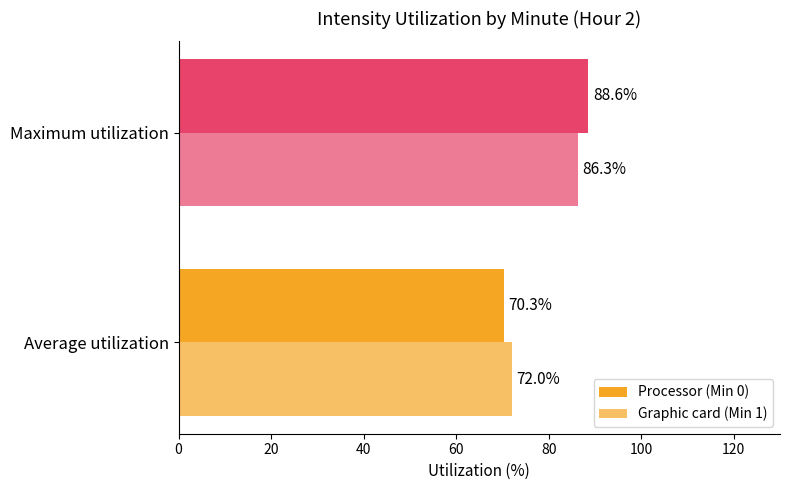

What is the value of the Processor (Min 0) bar at the 1st from the left?

70.3